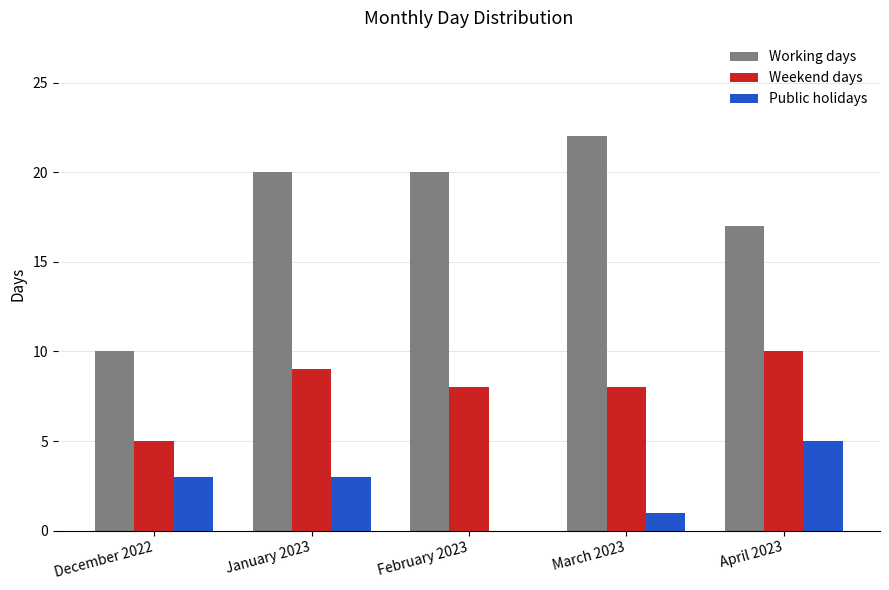

Reading left to right, transcribe all the data shown in this chart.

Working days: 10	20	20	22	17
Weekend days: 5	9	8	8	10
Public holidays: 3	3	0	1	5